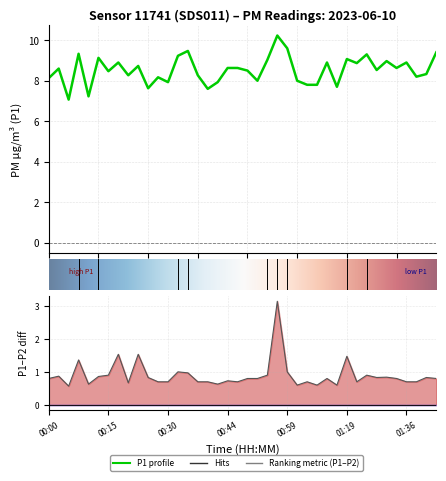

Reading left to right, what are all the values shown in this chart?

00:00=8.1	00:03=8.6	00:05=7.1	00:07=9.3	00:10=7.2	00:12=9.1	00:15=8.5	00:17=8.9	00:20=8.3	00:22=8.7	00:25=7.6	00:27=8.2	00:30=7.9	00:32=9.2	00:34=9.5	00:37=8.3	00:39=7.6	00:42=7.9	00:44=8.6	00:47=8.6	00:49=8.5	00:51=8.0	00:54=9.0	00:56=10.2	00:59=9.6	01:01=8.0	01:04=7.8	01:11=7.8	01:14=8.9	01:16=7.7	01:19=9.1	01:21=8.9	01:23=9.3	01:26=8.5	01:31=9.0	01:34=8.6	01:36=8.9	01:39=8.2	01:41=8.3	01:43=9.4